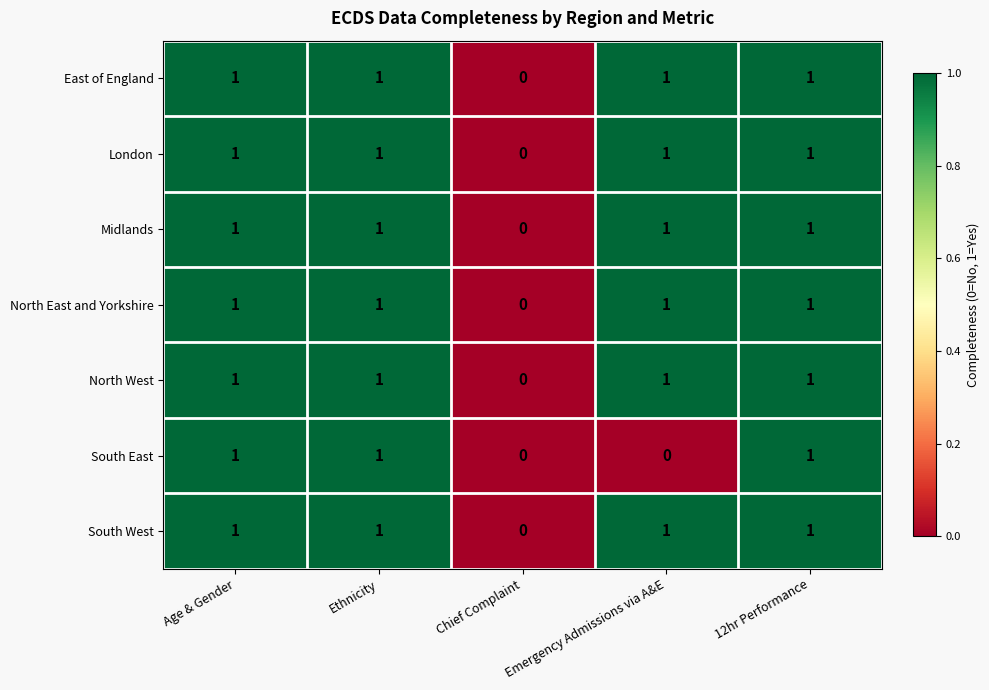

True or false: Midlands has a value of 0 at Chief Complaint.

True